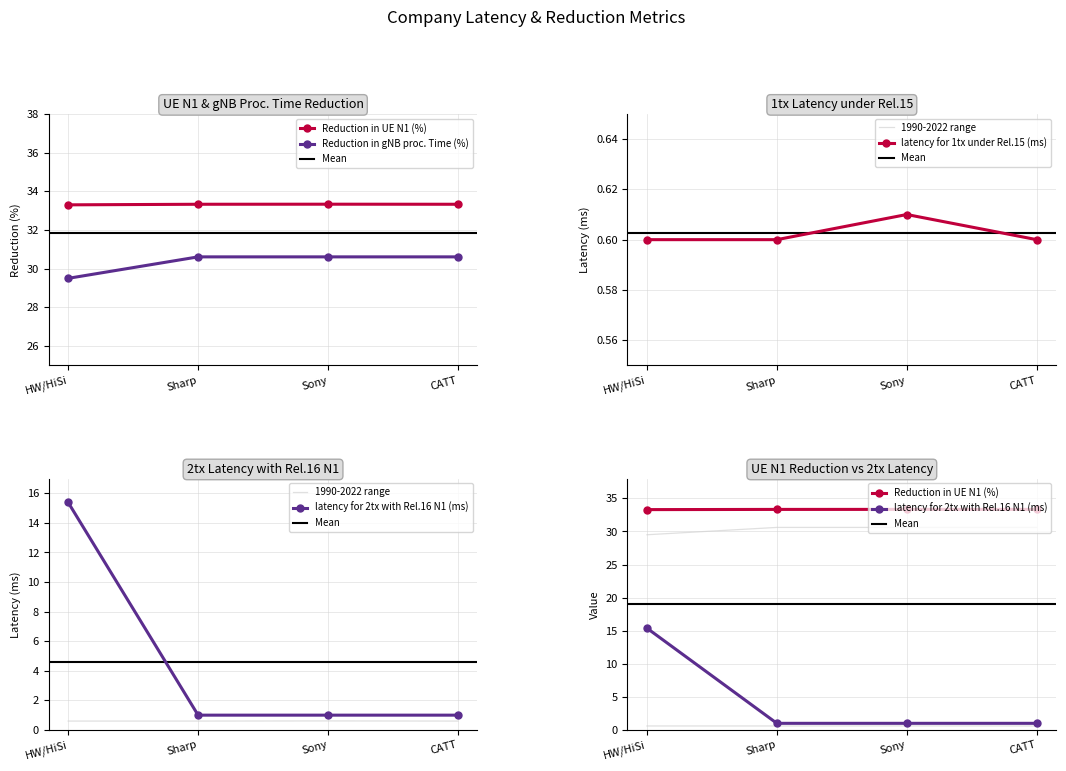

How many lines are shown in the chart?

4